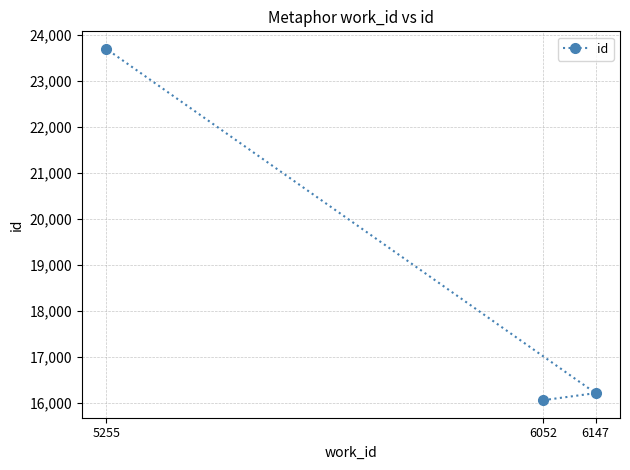

At which label does the data first exceed 16204?

5255